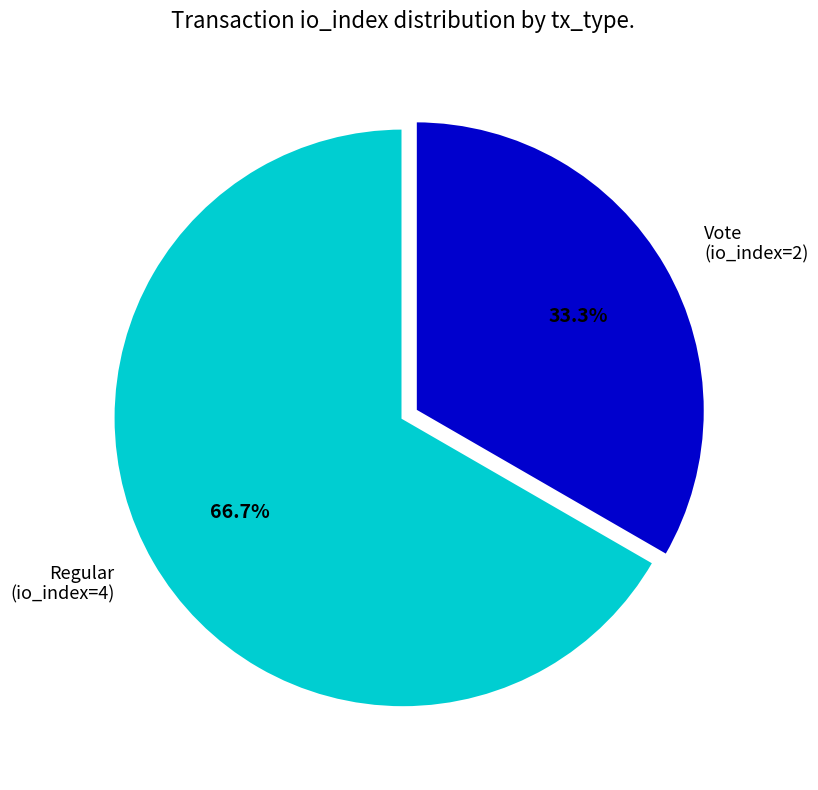

Does Regular (io_index=4) account for over 50% of the chart?

Yes